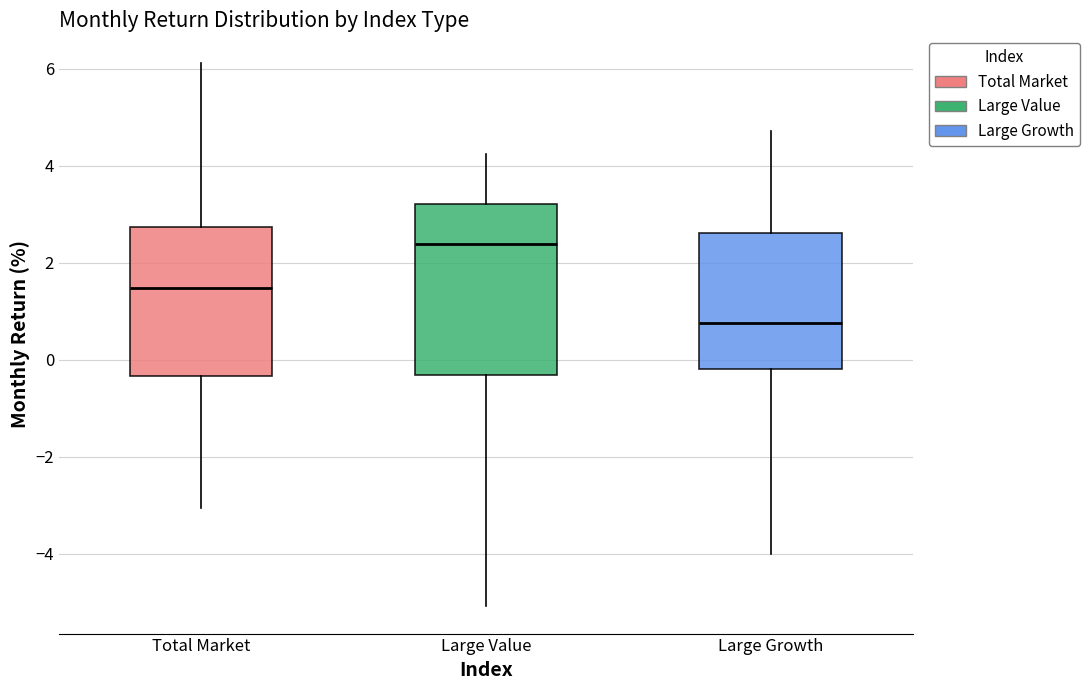

Comparing the boxes themselves (not the whiskers), which one is the tallest?

Large Value